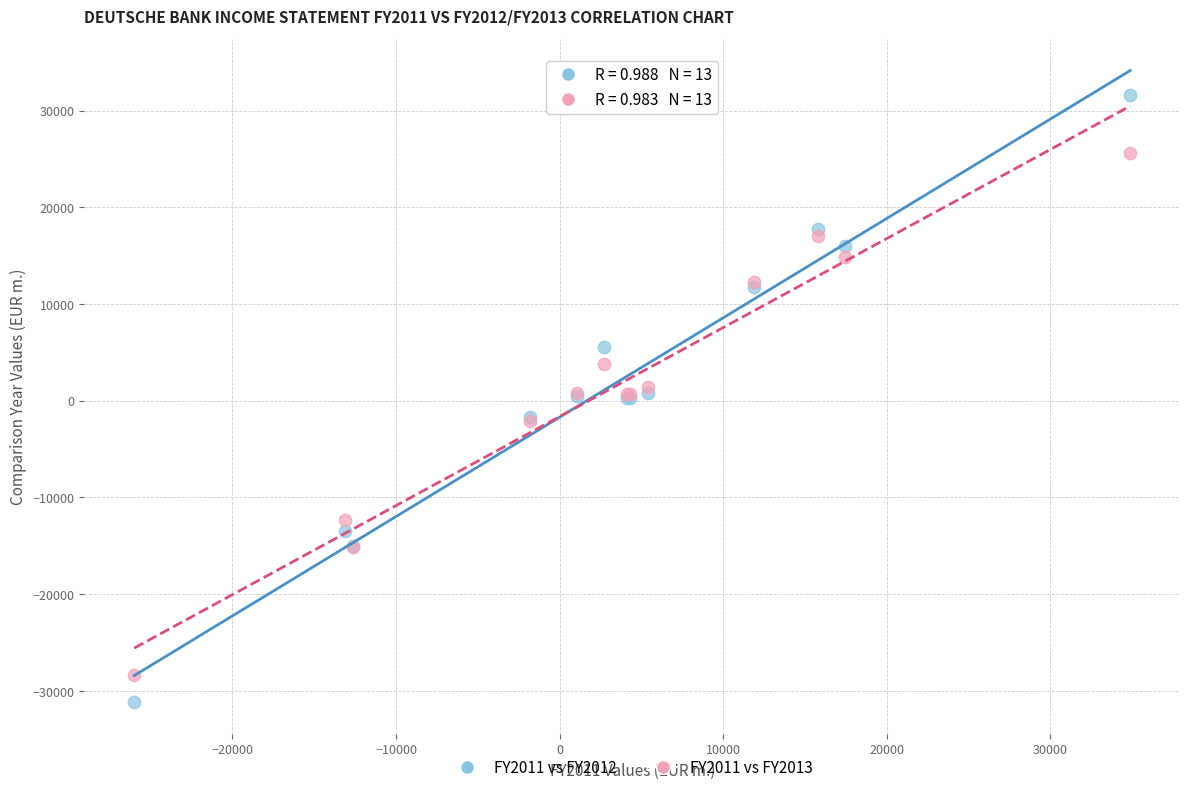

Which series reaches the minimum Y coordinate?

FY2011 vs FY2012